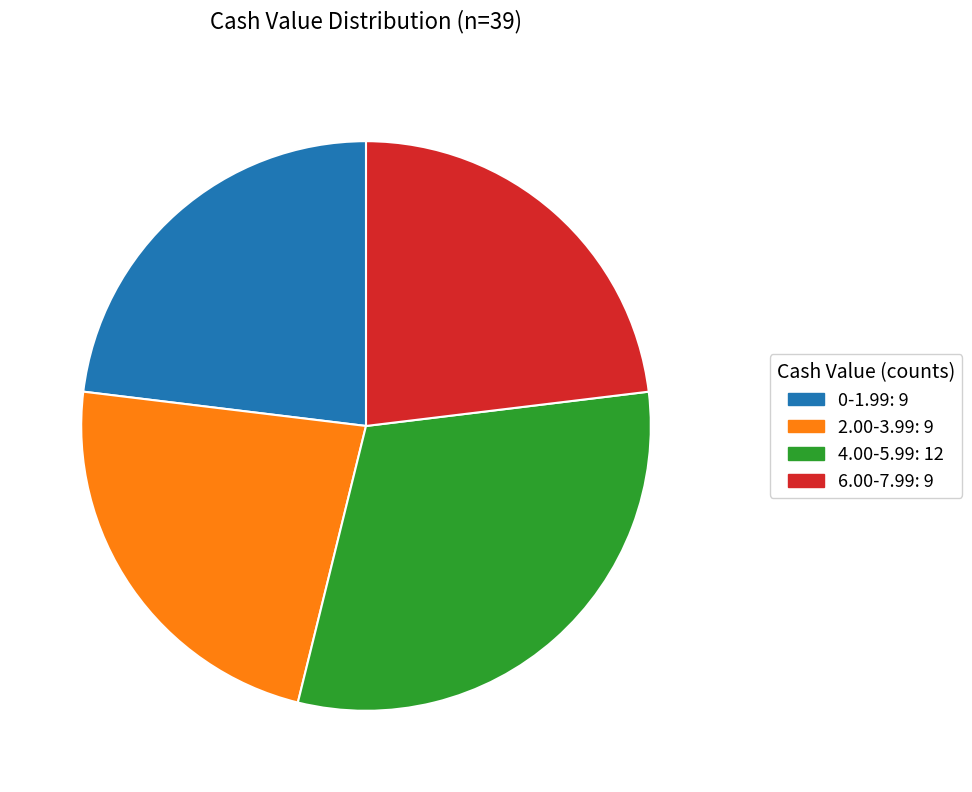

Is there a majority slice in this chart?

No